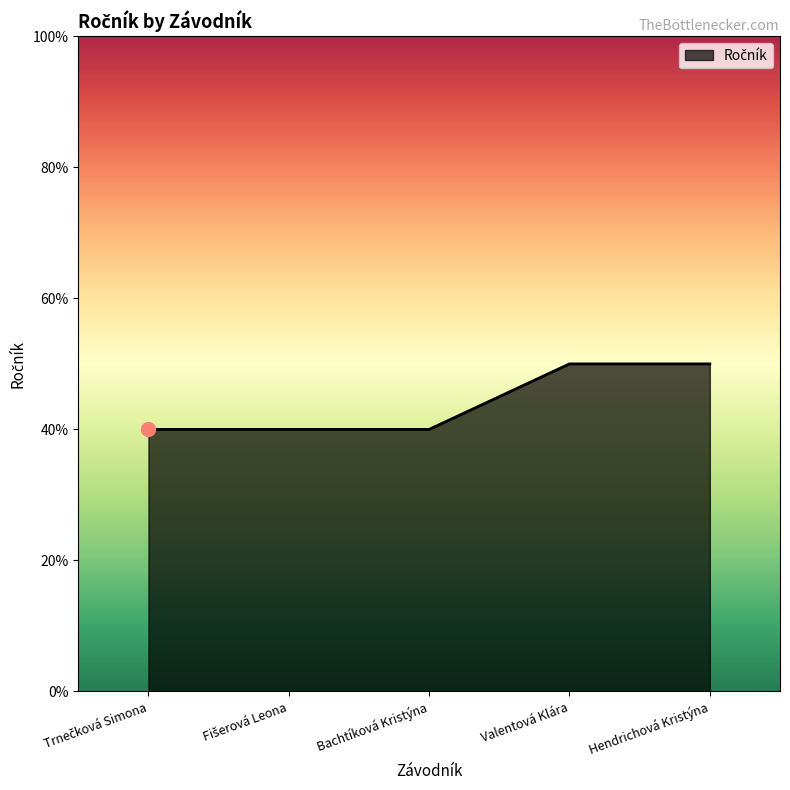

What is the label of the 3rd point from the right?

Bachtíková Kristýna